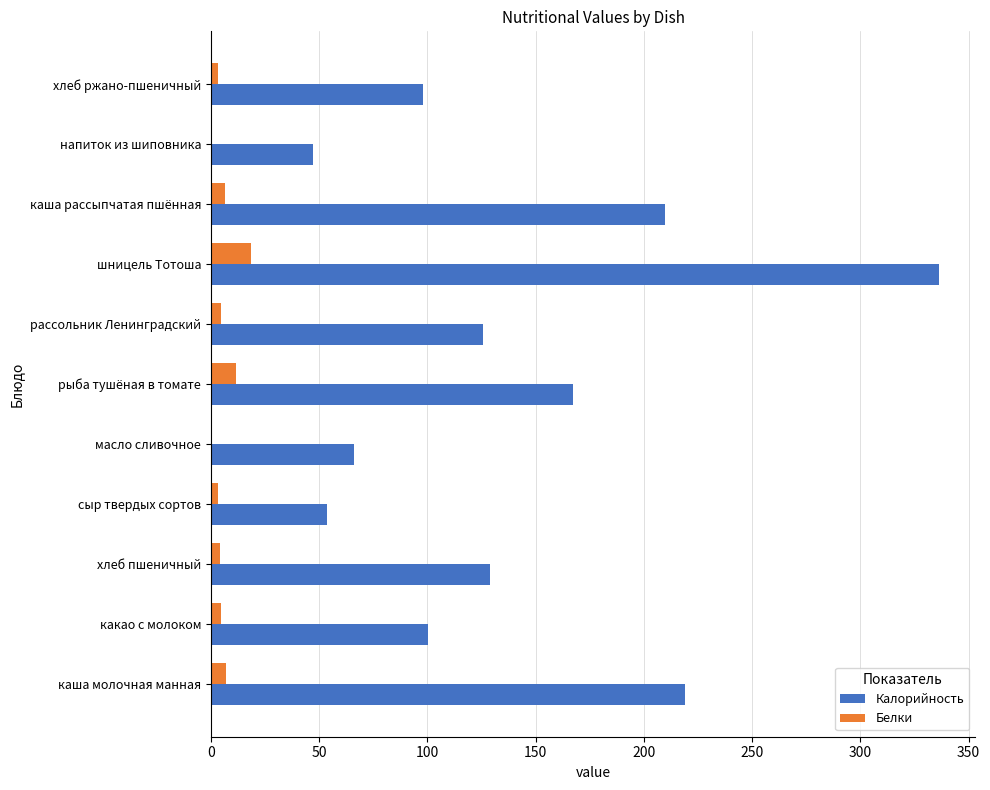

Between рыба тушёная в томате and напиток из шиповника, which series saw the biggest shift?

Калорийность